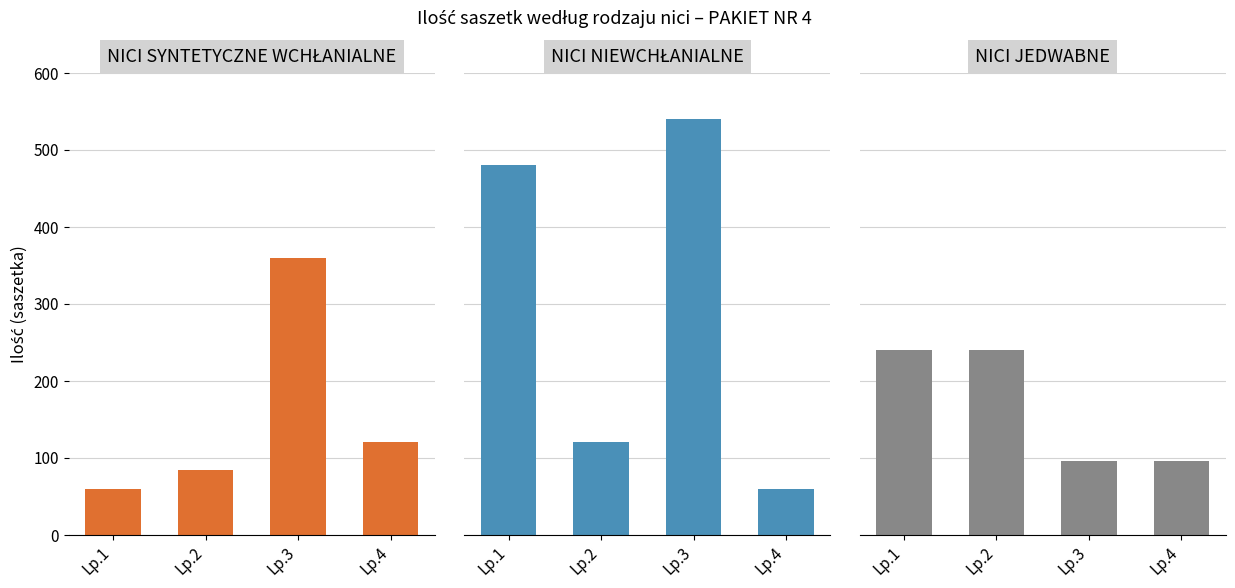

Reading right to left, transcribe all the data shown in this chart.

NICI SYNTETYCZNE WCHŁANIALNE: 120	360	84	60
NICI NIEWCHŁANIALNE: 60	540	120	480
NICI JEDWABNE: 96	96	240	240